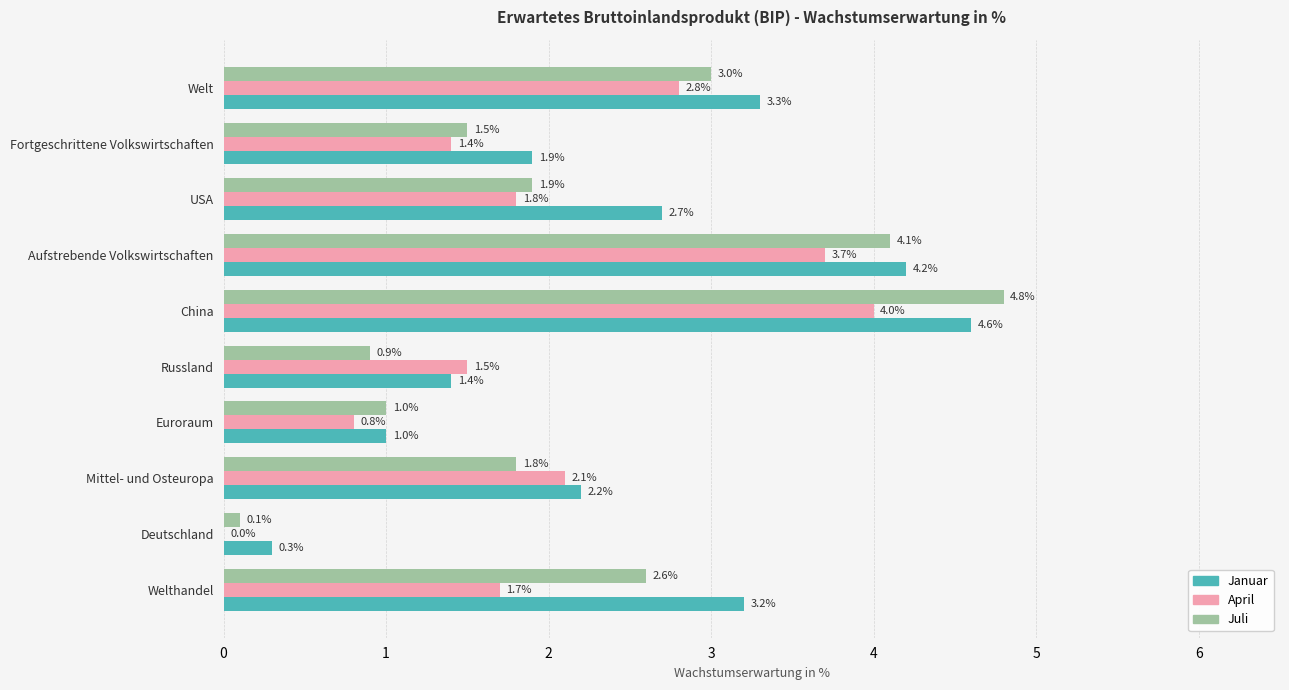

What is the sum of the April values at Fortgeschrittene Volkswirtschaften and Deutschland?

1.4